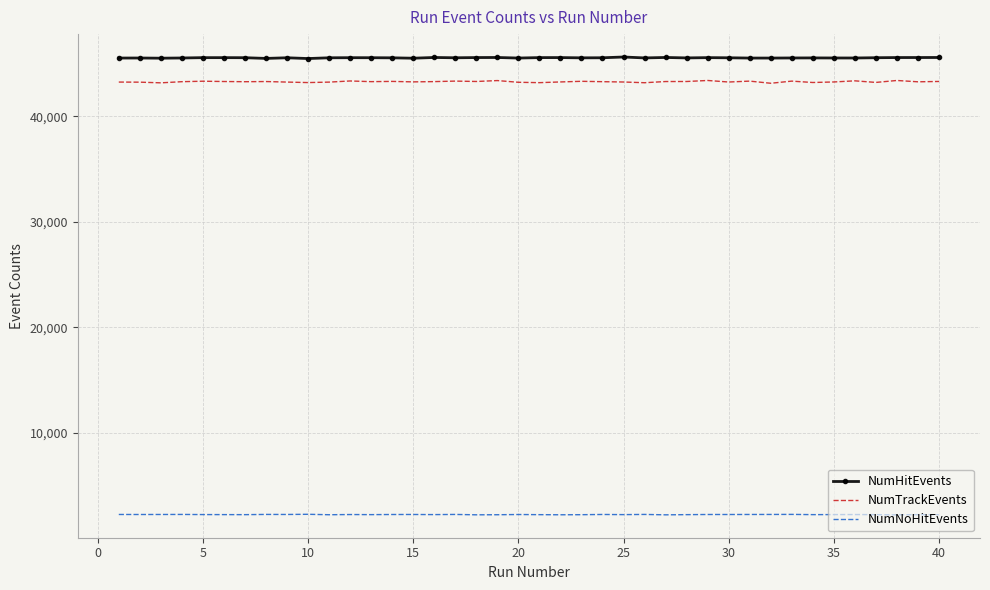

What is the smallest value displayed?

2216